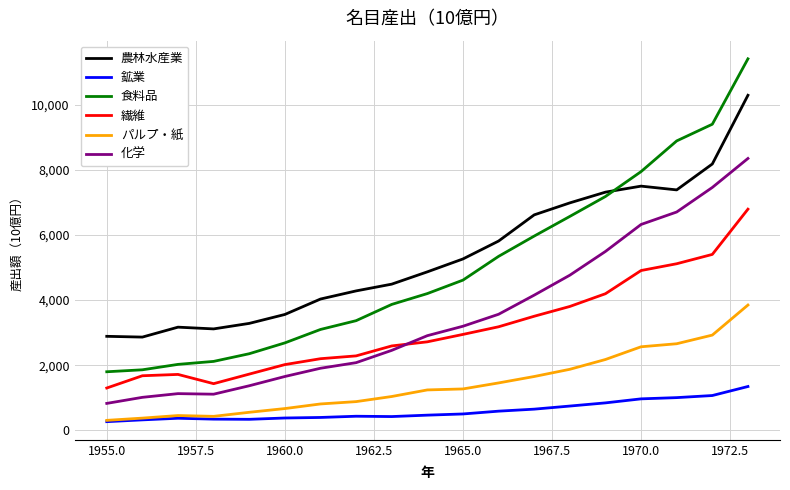

Which series has the largest range (max minus min)?

食料品